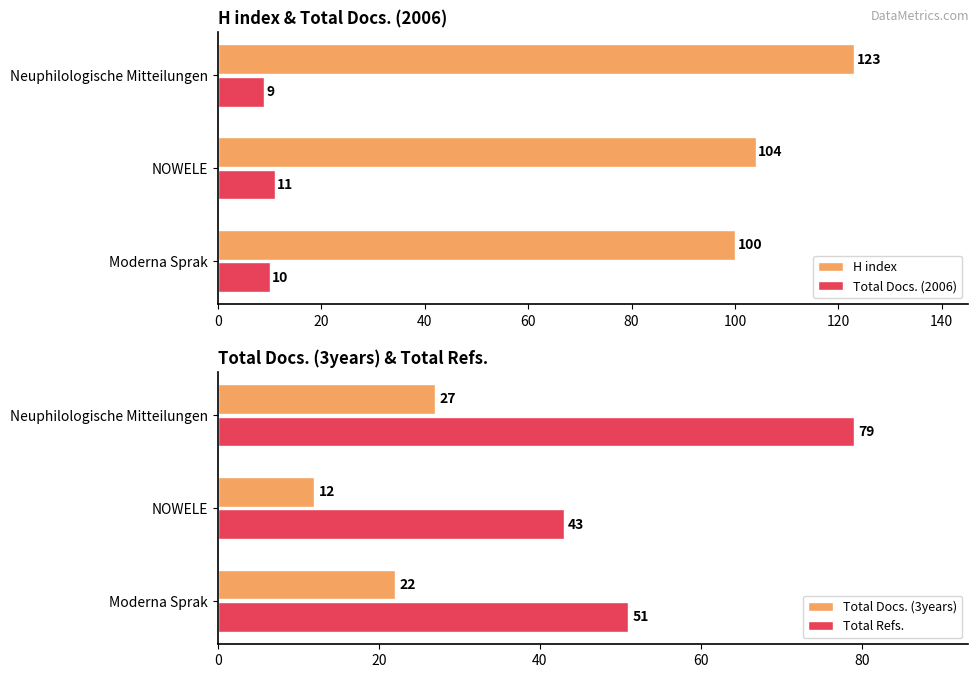

At how many categories does at least one series exceed 111?

1